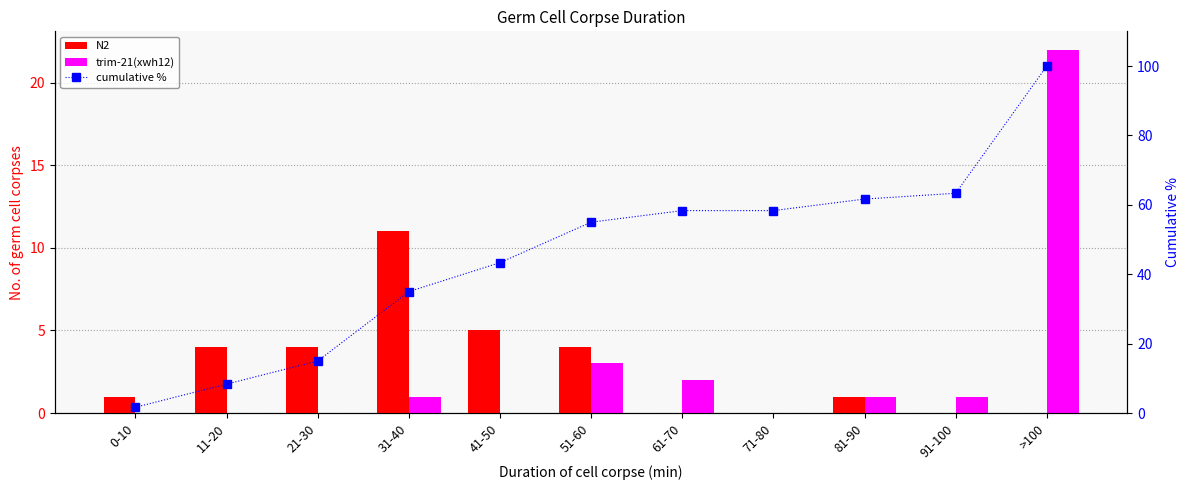

Which series has the widest spread of values?

cumulative %